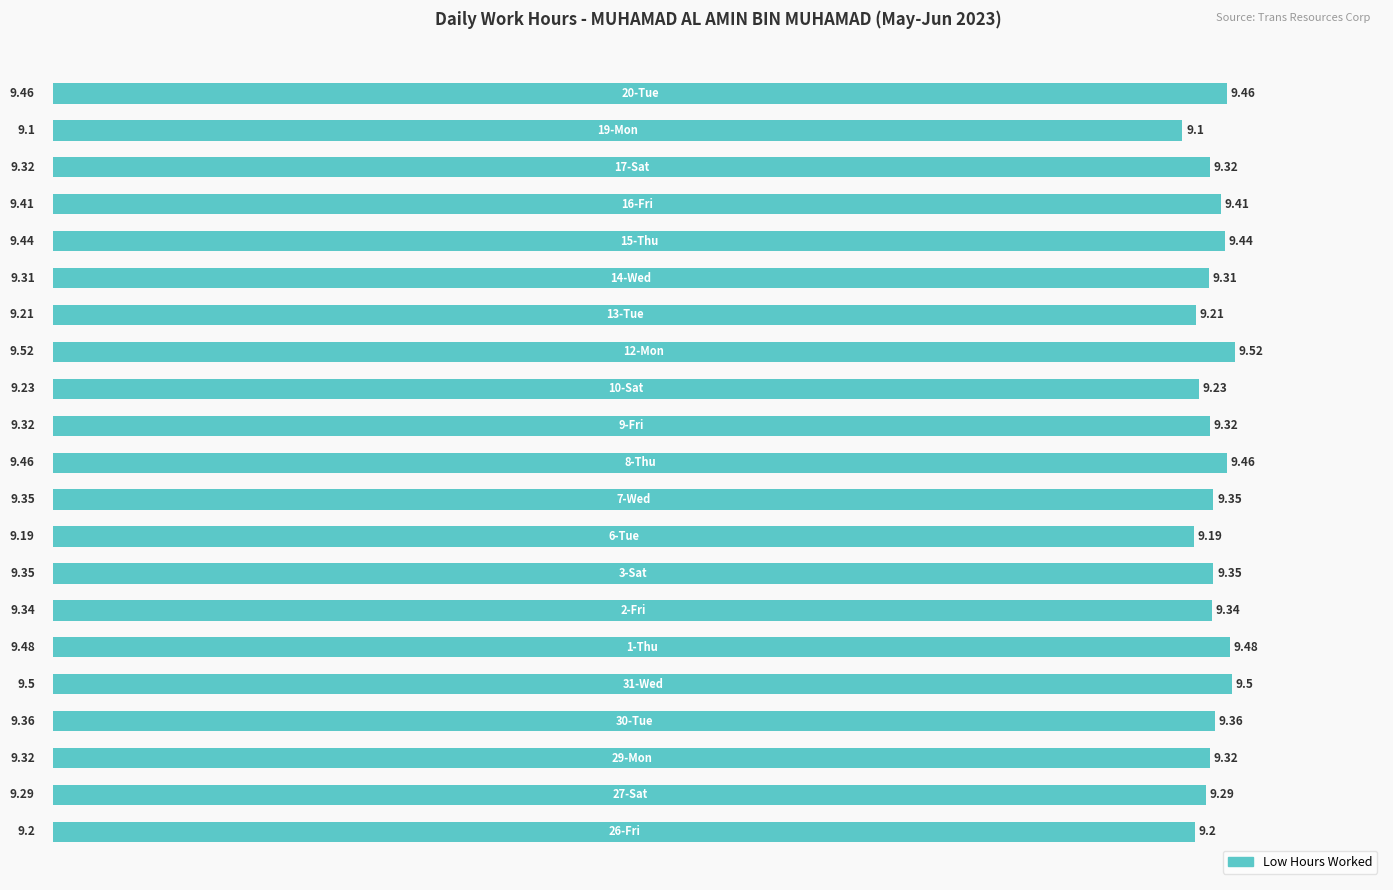

What is the minimum value shown in the chart?

9.1